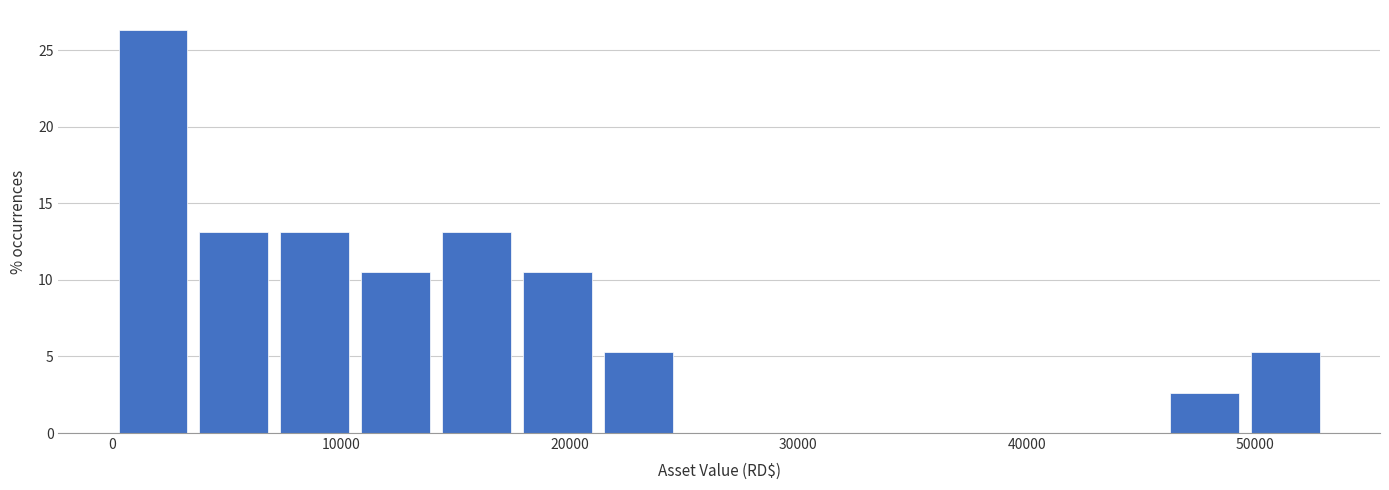

Read against the x-axis, roughly where is the centre of the tallest bar?

2000